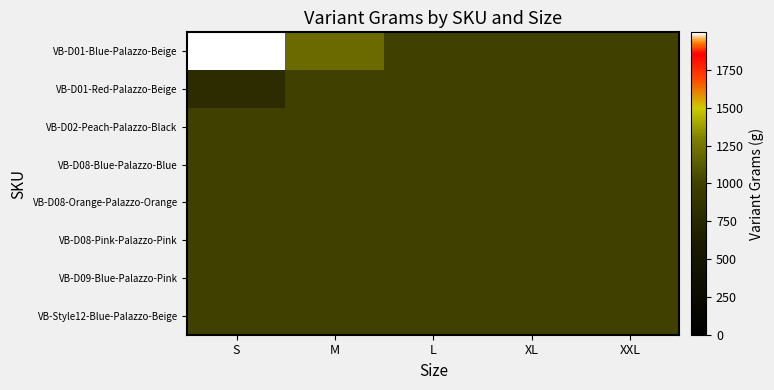

At how many categories does at least one series exceed 881?

5